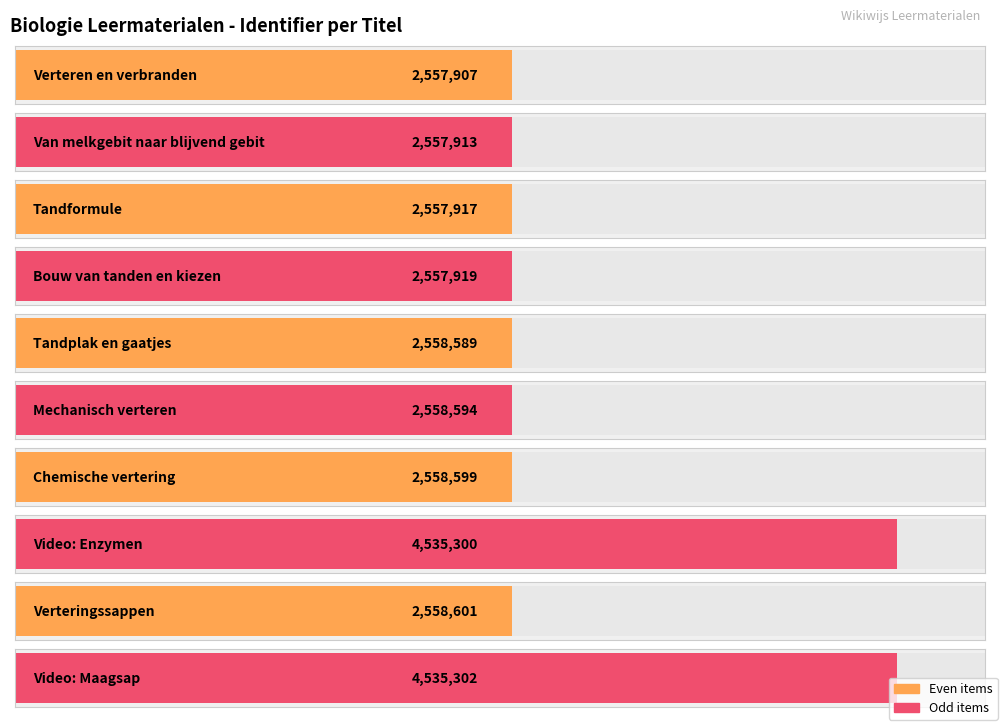

Reading right to left, transcribe all the data shown in this chart.

Video: Maagsap=4535302	Verteringssappen=2558601	Video: Enzymen=4535300	Chemische vertering=2558599	Mechanisch verteren=2558594	Tandplak en gaatjes=2558589	Bouw van tanden en kiezen=2557919	Tandformule=2557917	Van melkgebit naar blijvend gebit=2557913	Verteren en verbranden=2557907